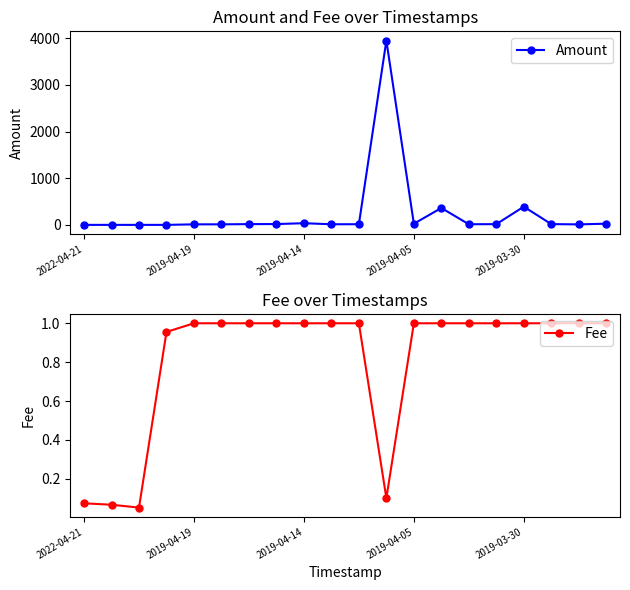

What is the highest value of the Fee series?

1.0